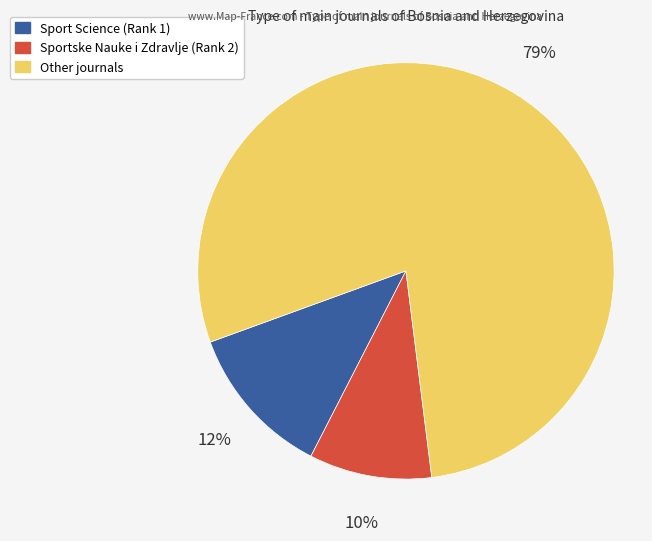

To the nearest percent, what is the combined percentage of Other and Sport Science?

90%